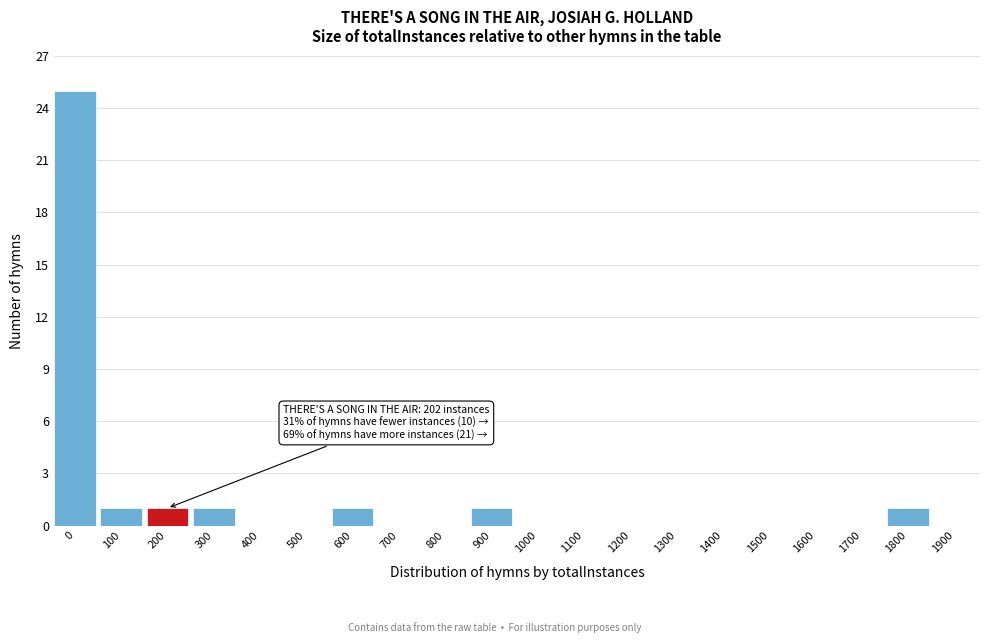

Reading left to right, list all the values displayed in this chart.

0=25	100=1	200=1	300=1	400=0	500=0	600=1	700=0	800=0	900=1	1000=0	1100=0	1200=0	1300=0	1400=0	1500=0	1600=0	1700=0	1800=1	1900=0